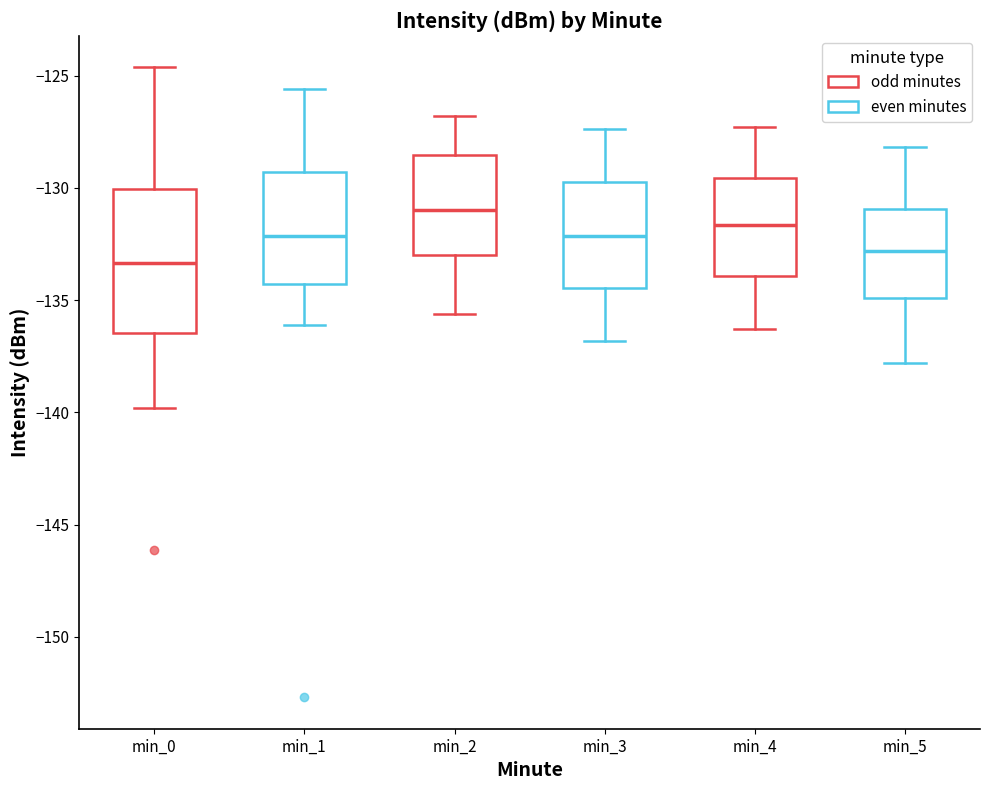

Reading left to right, transcribe this box plot: for each box, give where its median line is, the range the box spans, and where its two whiskers end, as read against the y-axis. The values are not printed on the chart, so give them approximately, as read against the axis.

min_0: median -133.5, box -136.5 to -130.0, whiskers -140.0 to -124.5
min_1: median -132.0, box -134.5 to -129.5, whiskers -136.0 to -125.5
min_2: median -131.0, box -133.0 to -128.5, whiskers -135.5 to -127.0
min_3: median -132.0, box -134.5 to -129.5, whiskers -137.0 to -127.5
min_4: median -131.5, box -134.0 to -129.5, whiskers -136.5 to -127.5
min_5: median -133.0, box -135.0 to -131.0, whiskers -138.0 to -128.0